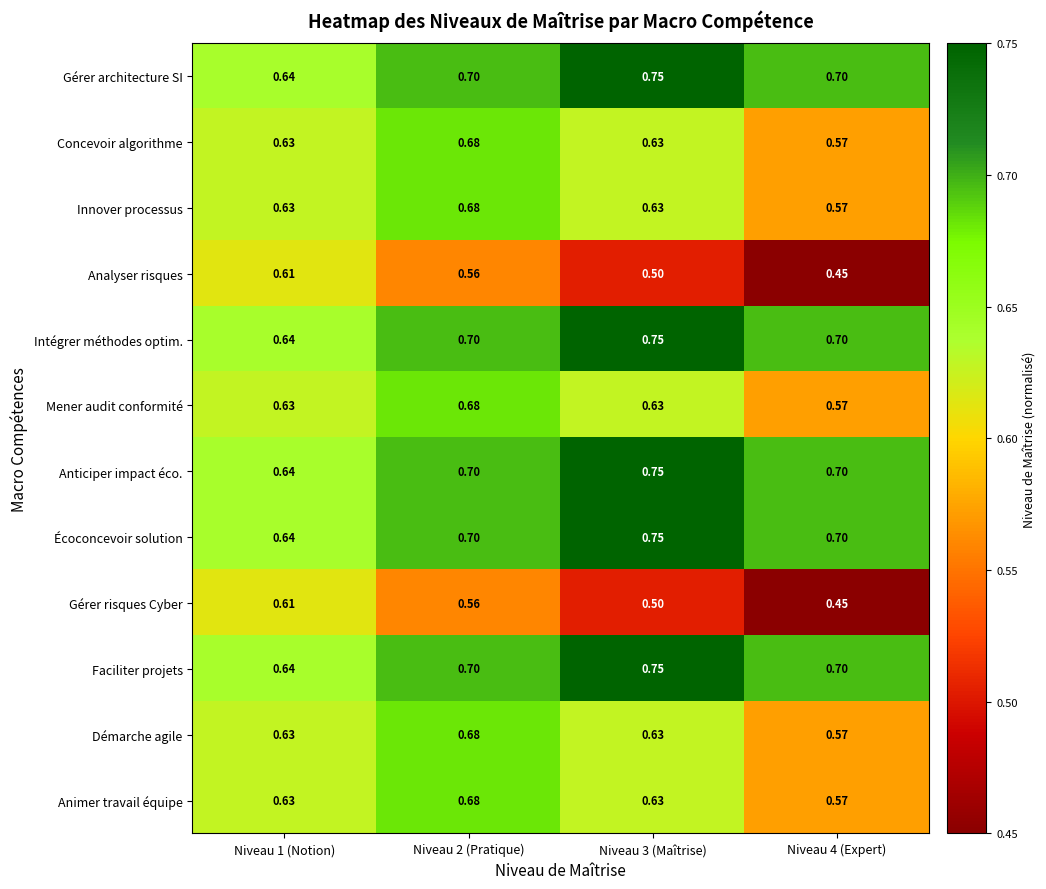

Is the value of Faciliter projets at Niveau 3 (Maîtrise) greater than the value of Analyser risques at Niveau 3 (Maîtrise)?

Yes